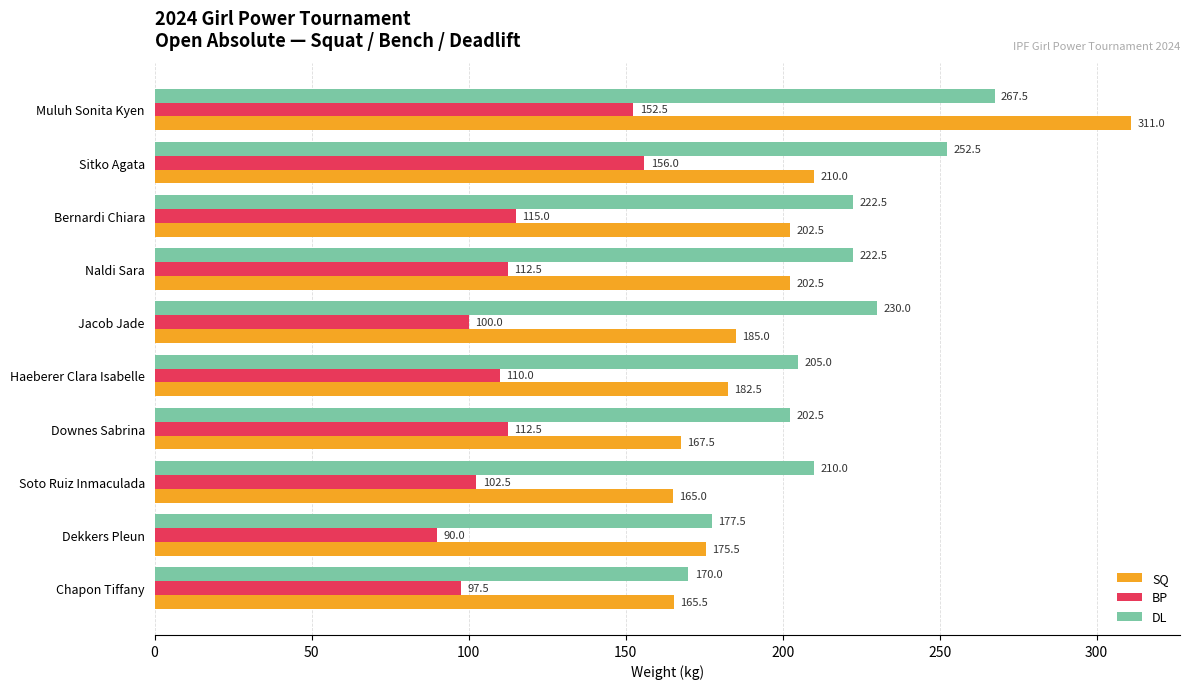

What is the difference between the highest and lowest values at Bernardi Chiara?

107.5